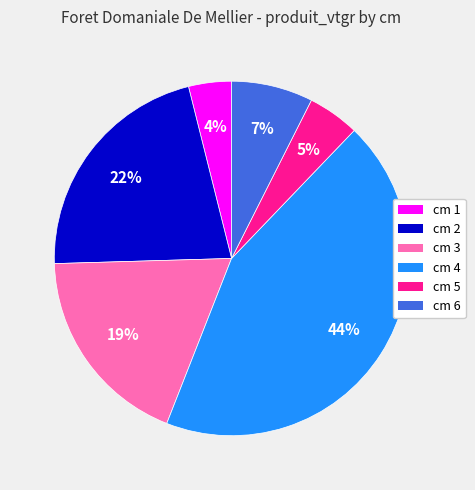

What is the largest slice in the pie chart?

cm 4